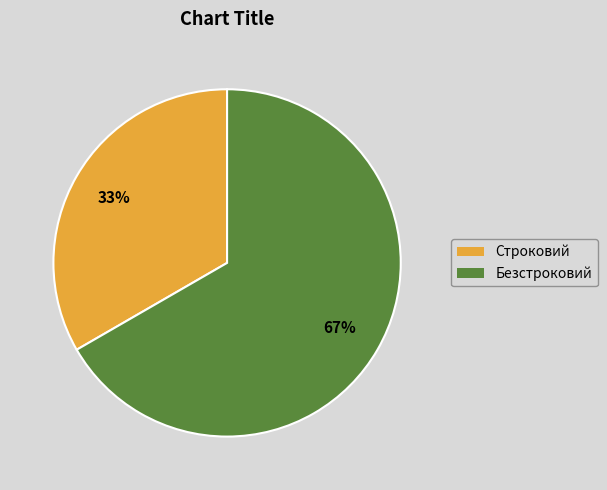

To the nearest percent, what percentage of the pie is Безстроковий?

67%